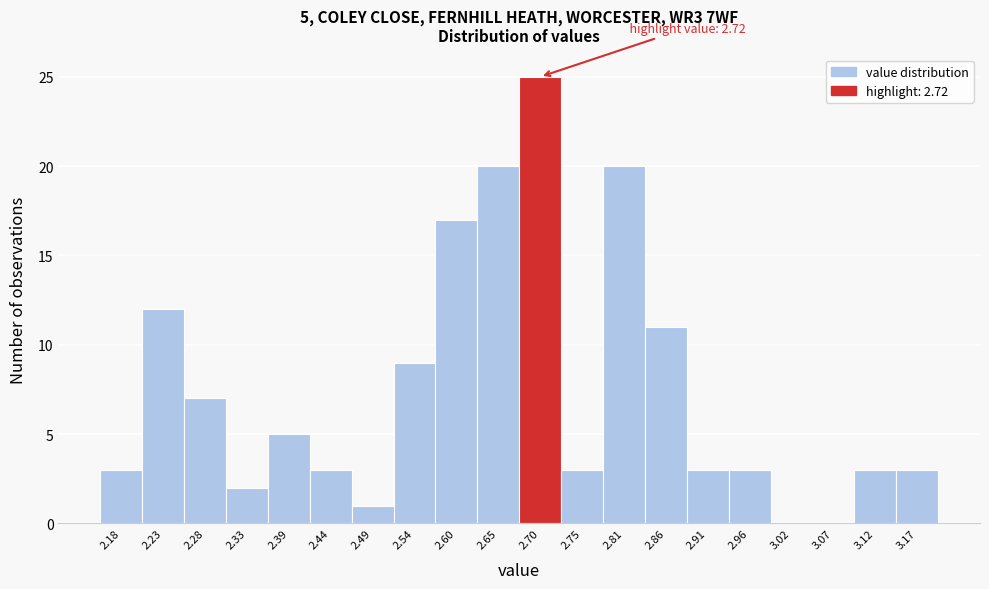

Over which range of the x-axis is the bar tallest?

2.68 to 2.73